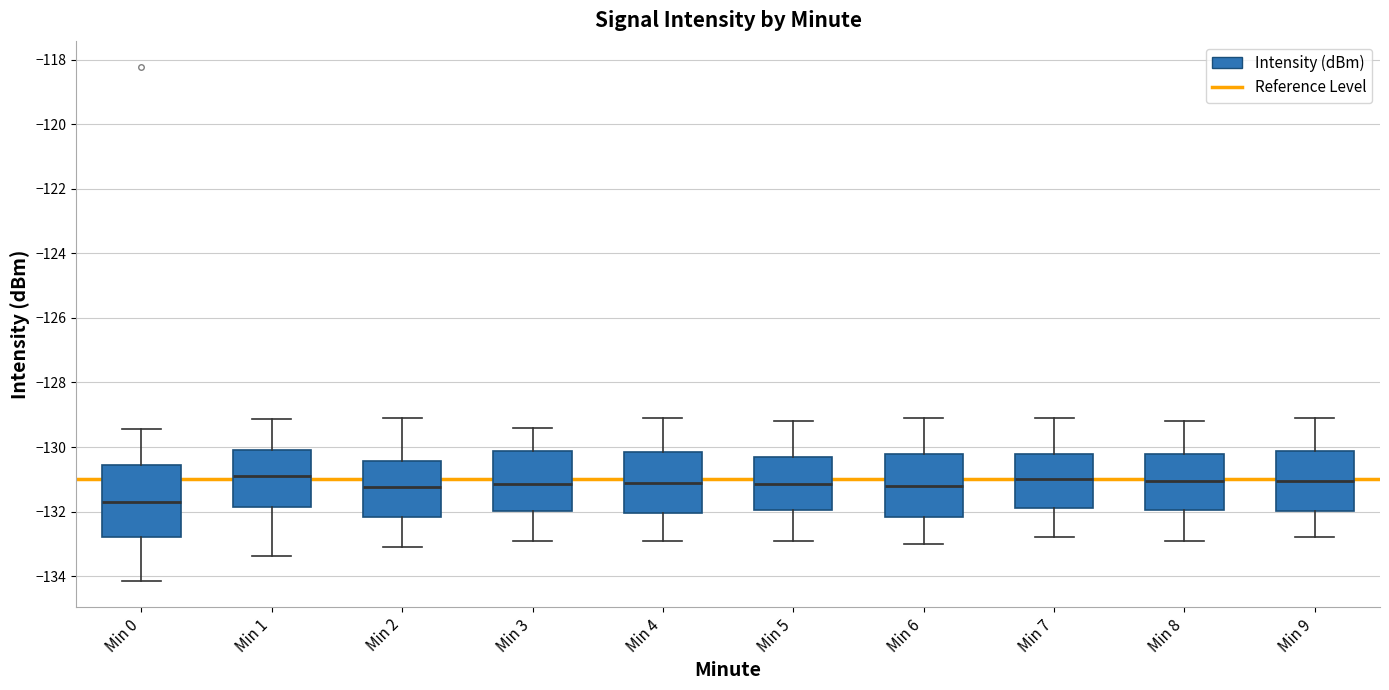

Reading left to right, transcribe this box plot: for each box, give where its median line is, the range the box spans, and where its two whiskers end, as read against the y-axis. The values are not printed on the chart, so give them approximately, as read against the axis.

Min 0: median -131.8, box -132.8 to -130.6, whiskers -134.2 to -129.4
Min 1: median -131.0, box -131.8 to -130.0, whiskers -133.4 to -129.2
Min 2: median -131.2, box -132.2 to -130.4, whiskers -133.0 to -129.0
Min 3: median -131.2, box -132.0 to -130.2, whiskers -132.8 to -129.4
Min 4: median -131.0, box -132.0 to -130.2, whiskers -132.8 to -129.0
Min 5: median -131.2, box -132.0 to -130.4, whiskers -132.8 to -129.2
Min 6: median -131.2, box -132.2 to -130.2, whiskers -133.0 to -129.0
Min 7: median -131.0, box -131.8 to -130.2, whiskers -132.8 to -129.0
Min 8: median -131.0, box -132.0 to -130.2, whiskers -132.8 to -129.2
Min 9: median -131.0, box -132.0 to -130.2, whiskers -132.8 to -129.0